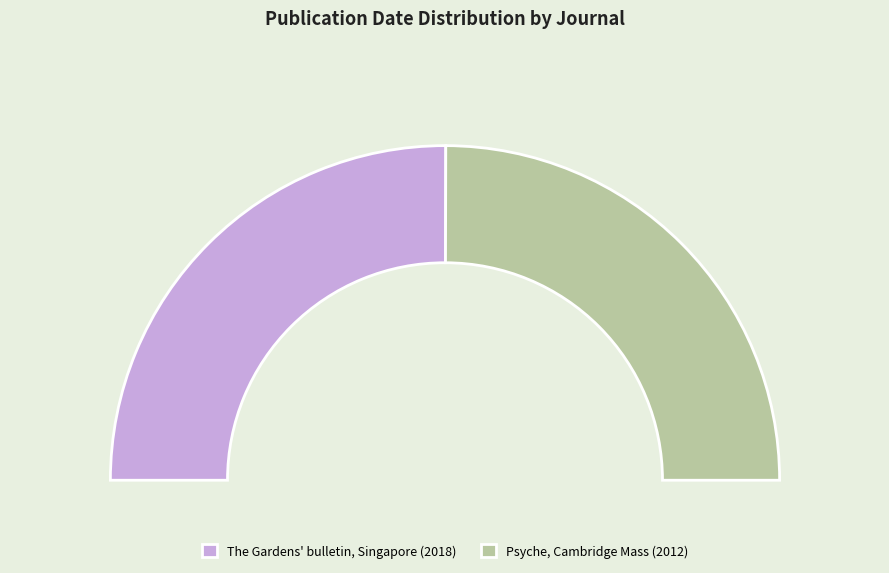

Combined, do The Gardens' bulletin, Singapore (2018) and Psyche, Cambridge Mass (2012) account for over 50%?

Yes